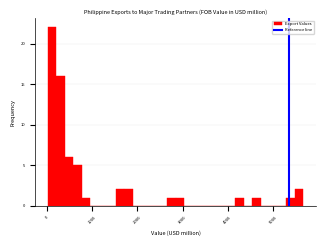

Around what value on the x-axis is the tallest bar? Give the approximate position of its centre, as read against the axis.

100